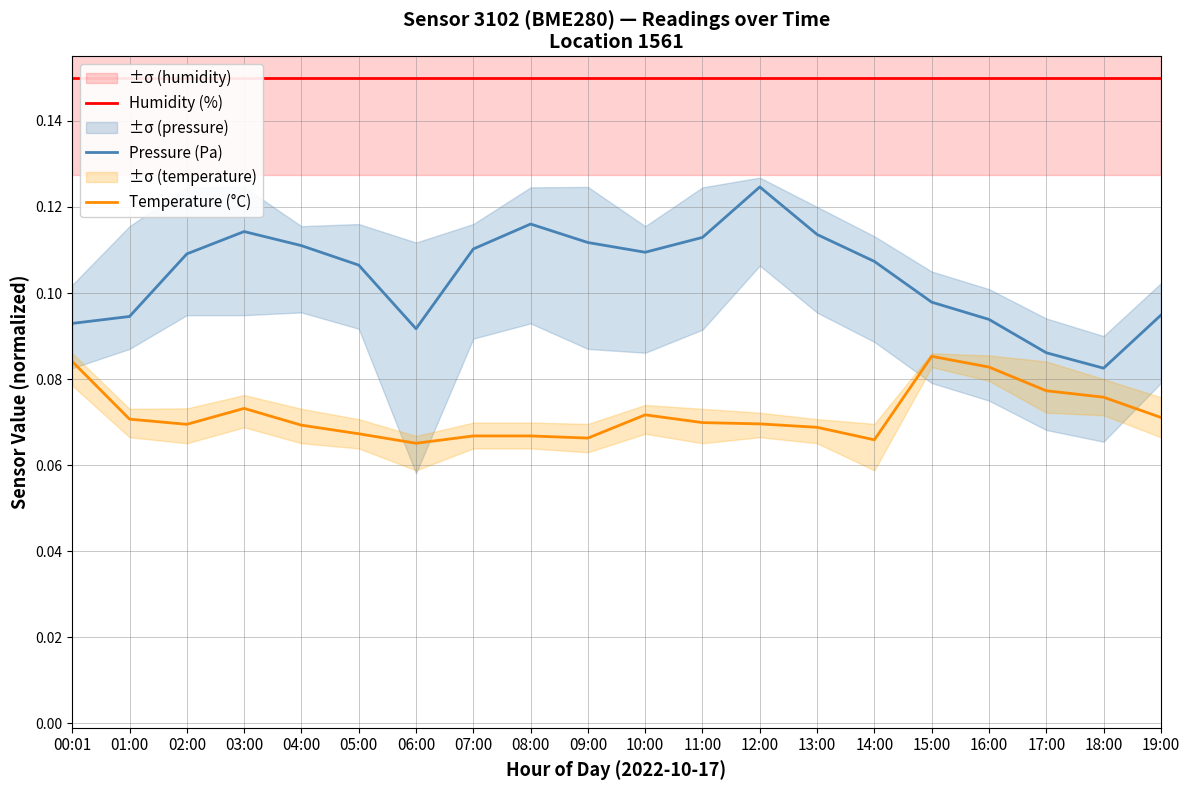

Rank the series at 19:00 from highest to lowest value.

Humidity (%), Pressure (Pa), Temperature (°C)